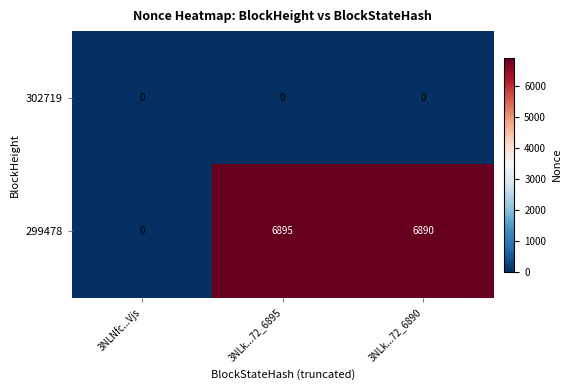

The value of 302719 at 3NLk...72_6890 is 0. True or false?

True